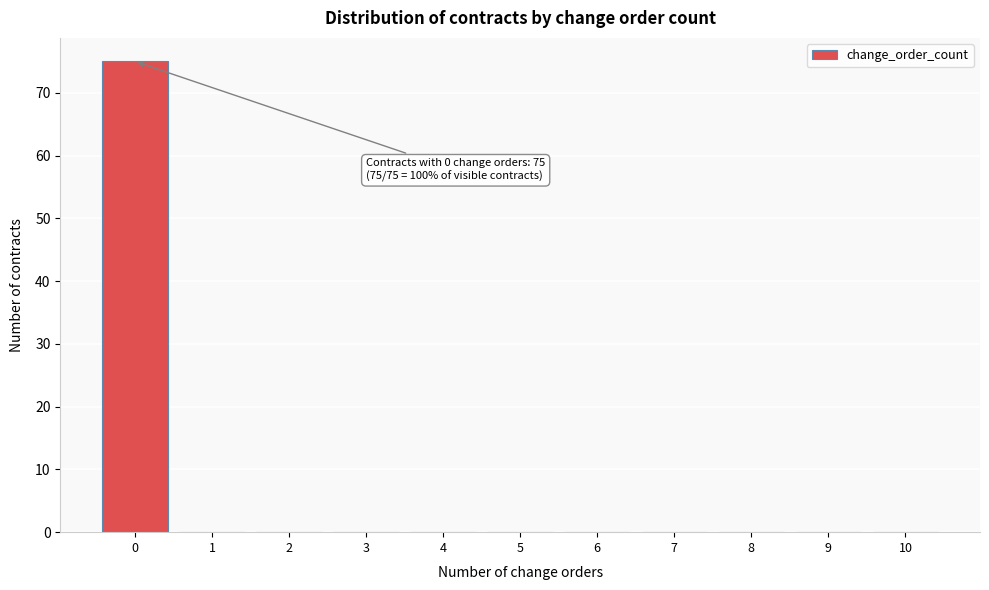

Which range on the x-axis has the tallest bar?

-0.5 to 0.5